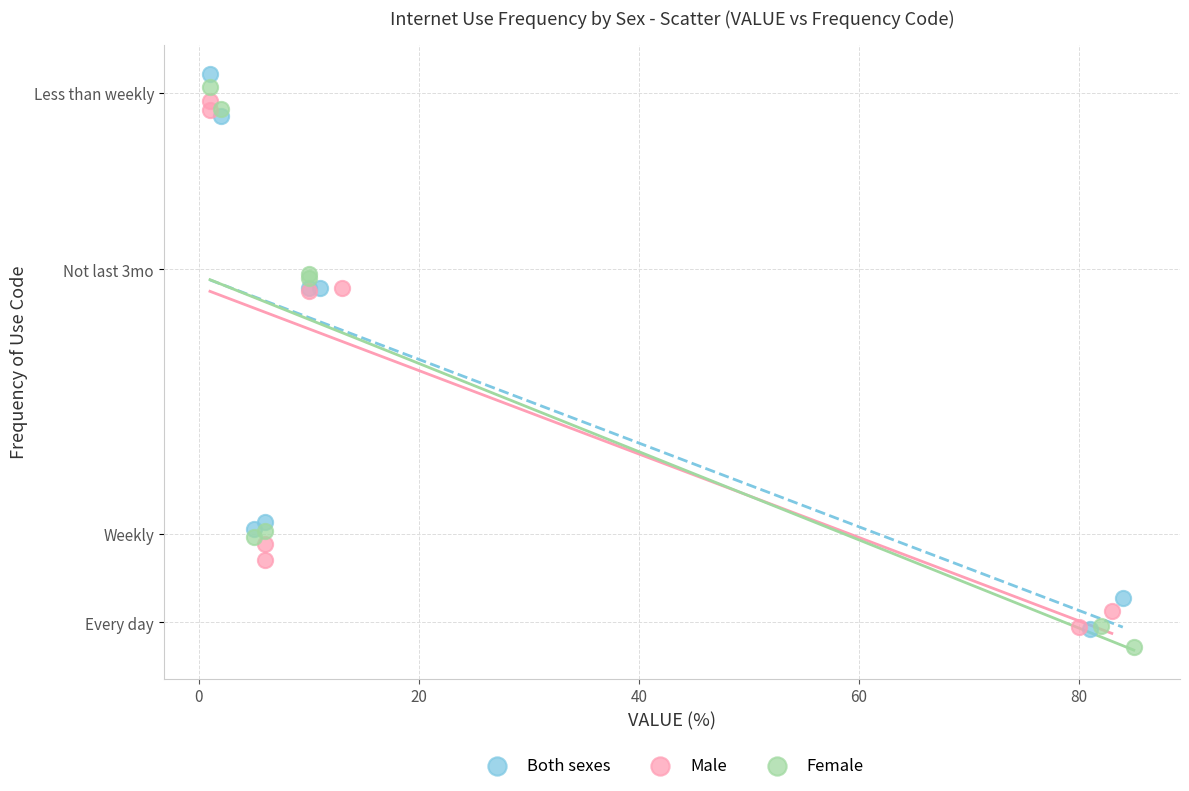

What are all the series names shown in the legend?

Both sexes, Male, Female